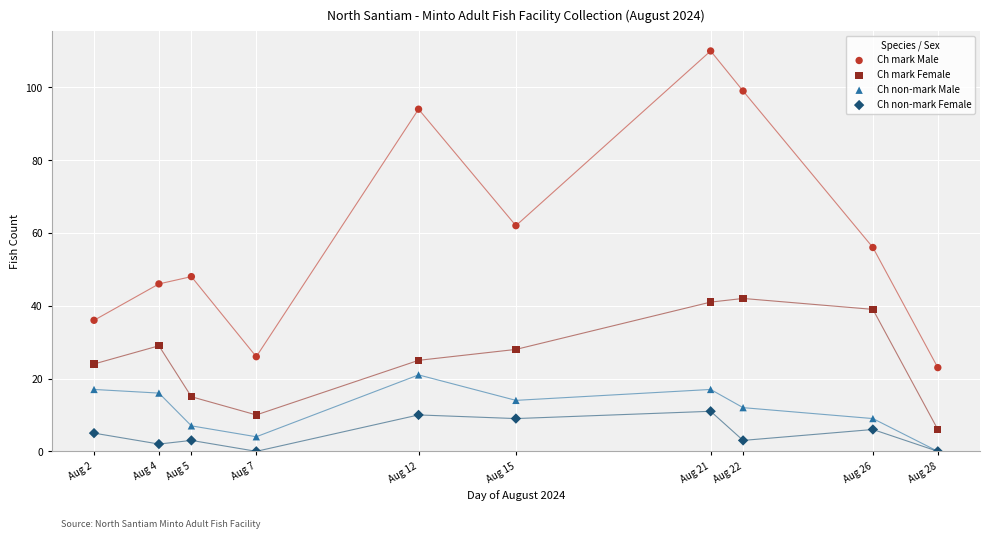

What are all the series names shown in the legend?

Ch mark Male, Ch mark Female, Ch non-mark Male, Ch non-mark Female